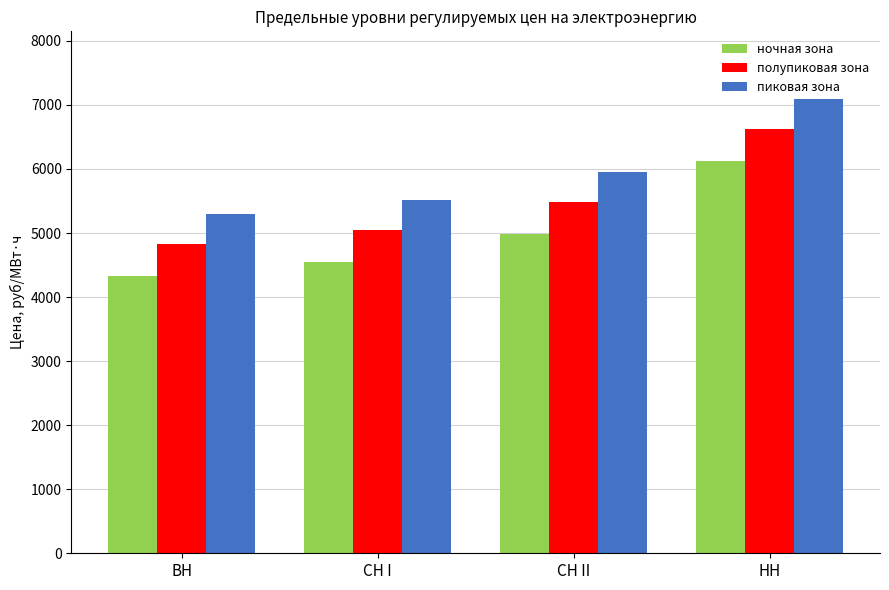

Which series has the largest total across all categories?

пиковая зона